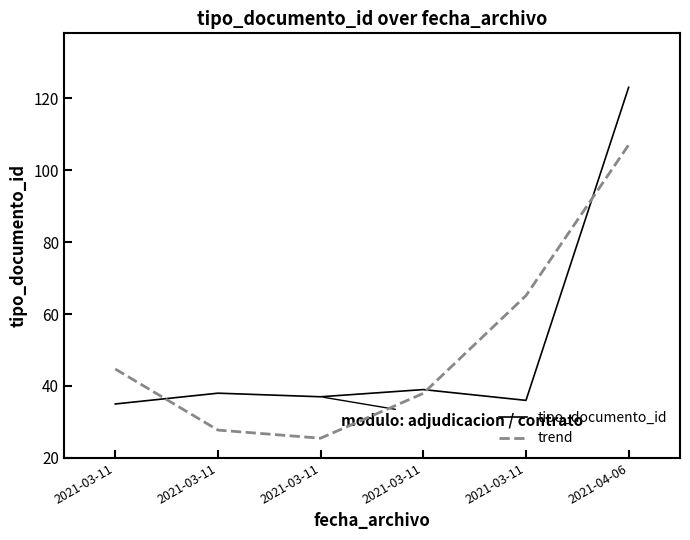

Does the chart display data point markers on the line(s)?

No